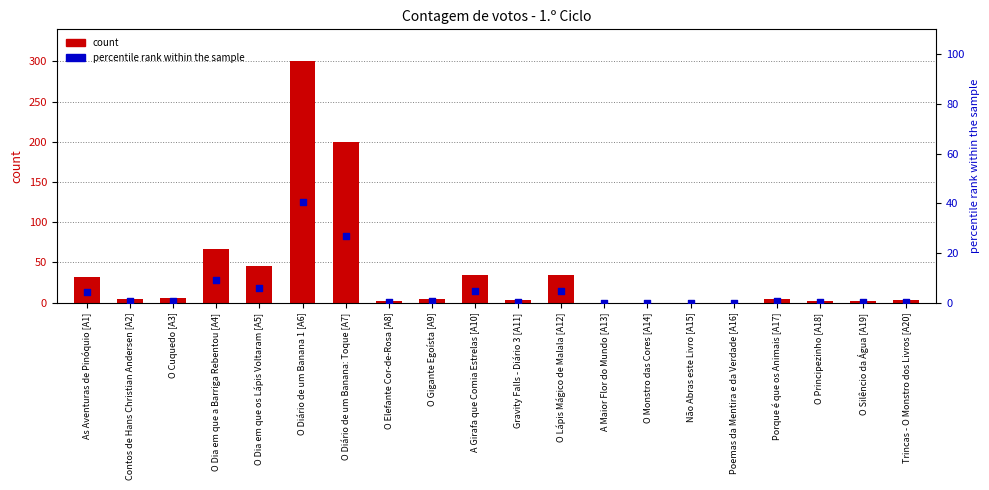

At which category is the sum across all series the highest?

O Diário de um Banana 1 [A6]